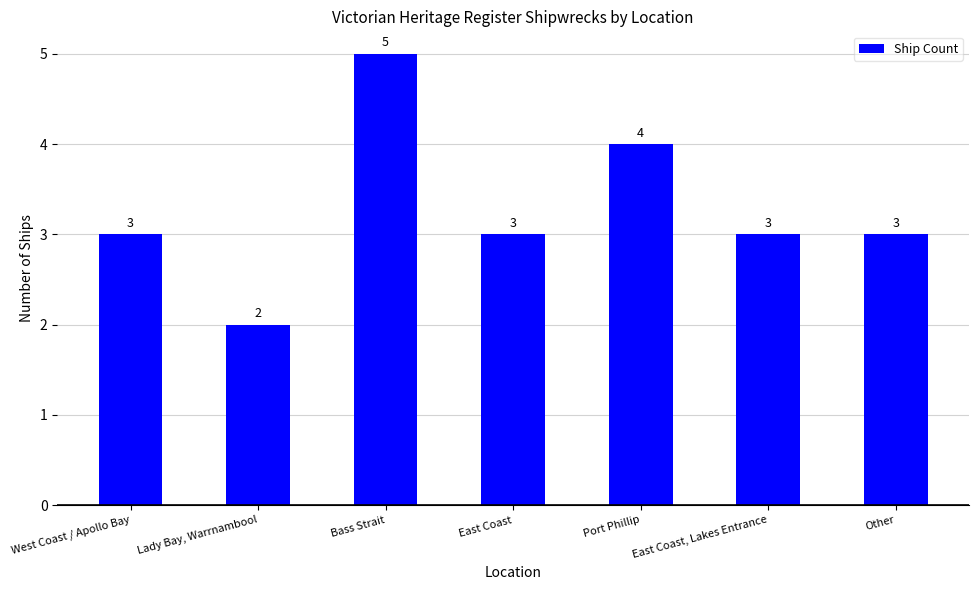

Which category has the highest value across all series?

Bass Strait